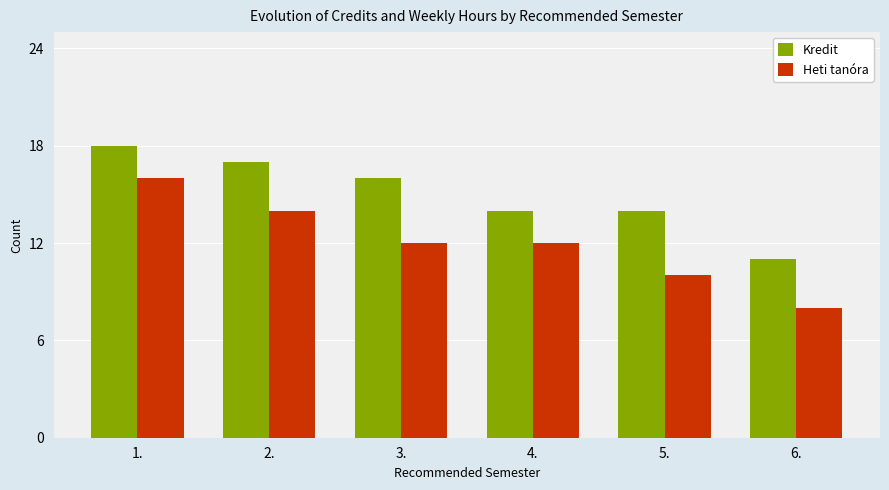

What is the sum of the Heti tanóra values at 4. and 1.?

28